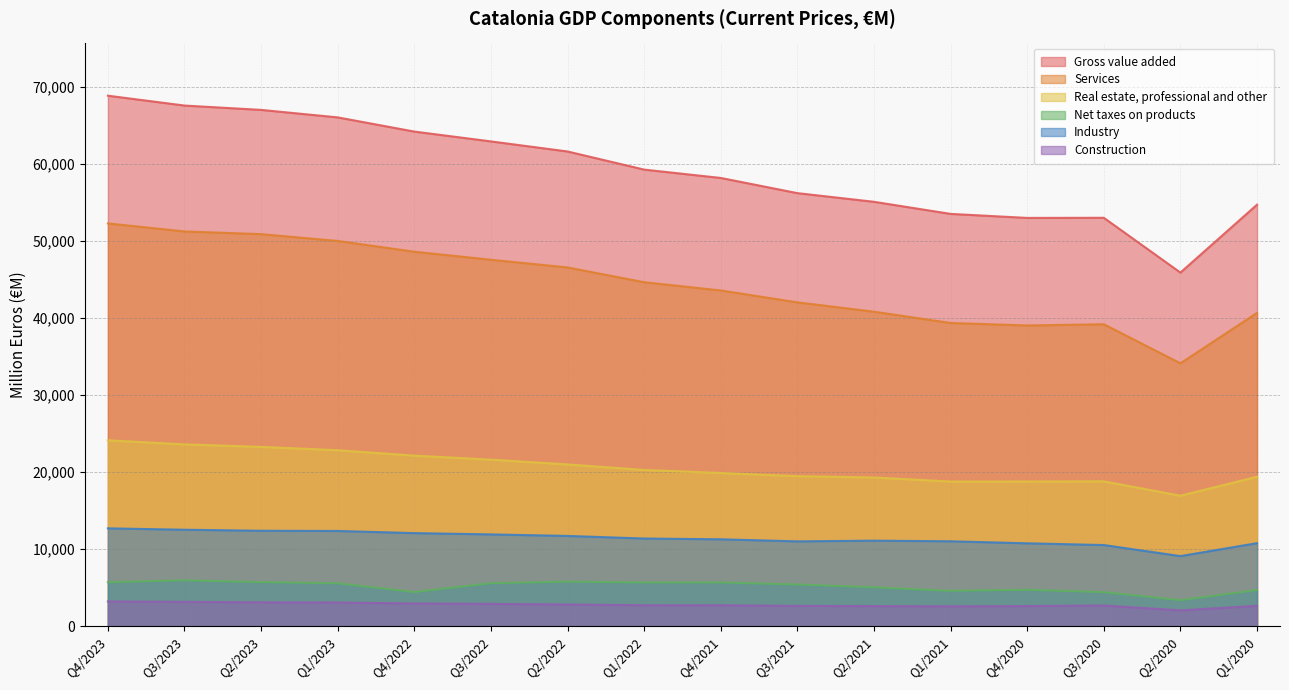

How many lines are shown in the chart?

6